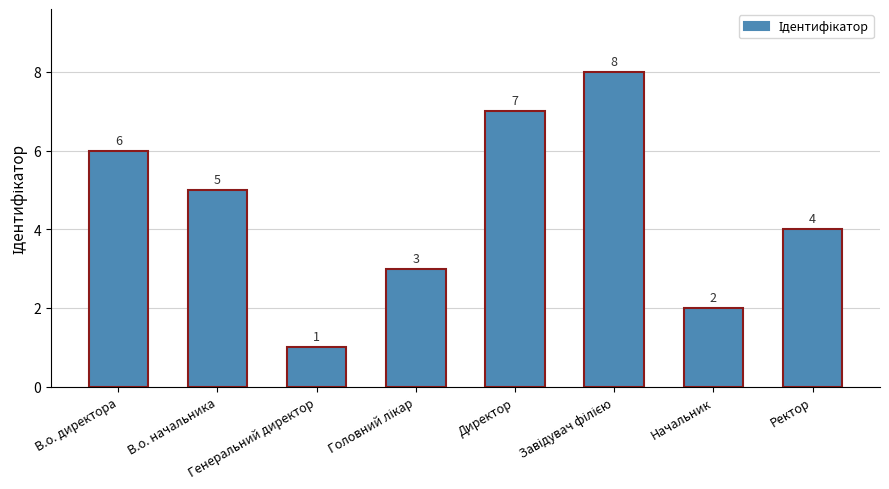

What is the difference between the maximum and second lowest values?

6